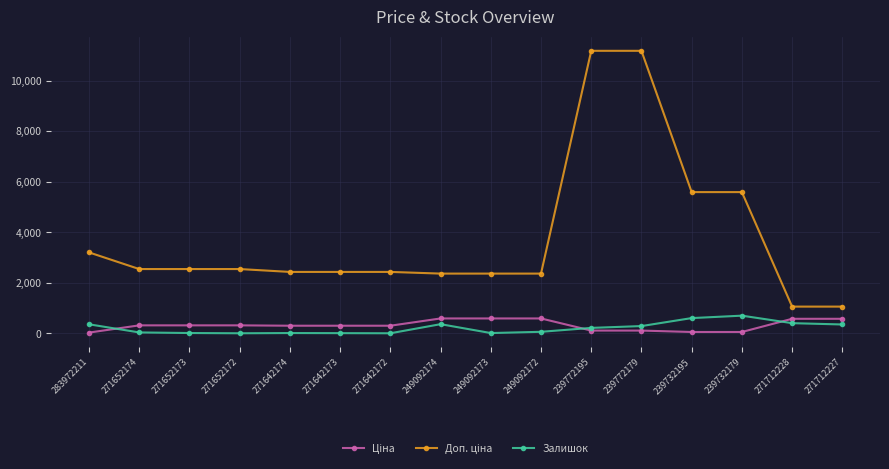

What is the greatest value displayed?

11182.0